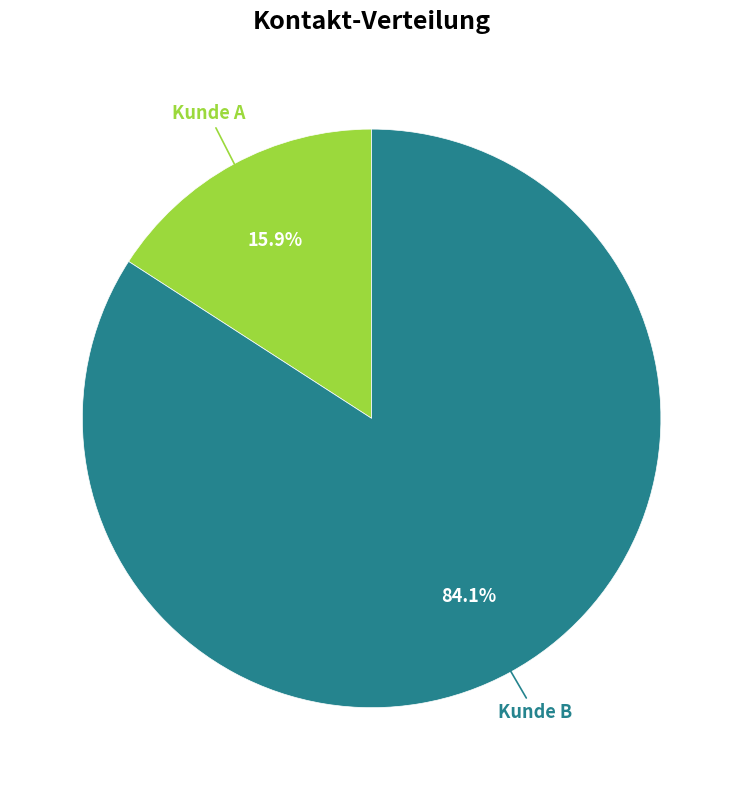

Is there any slice that represents more than half of the pie?

Yes